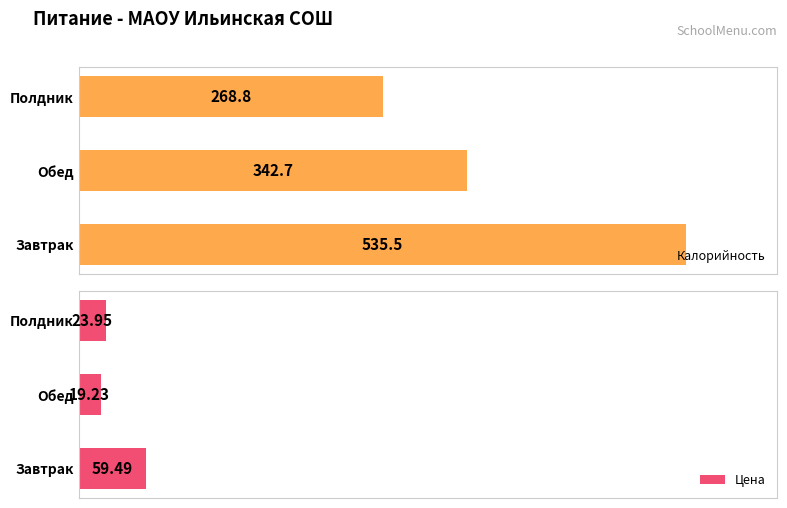

What is the value of the Калорийность bar at the 1st from the left?

535.5